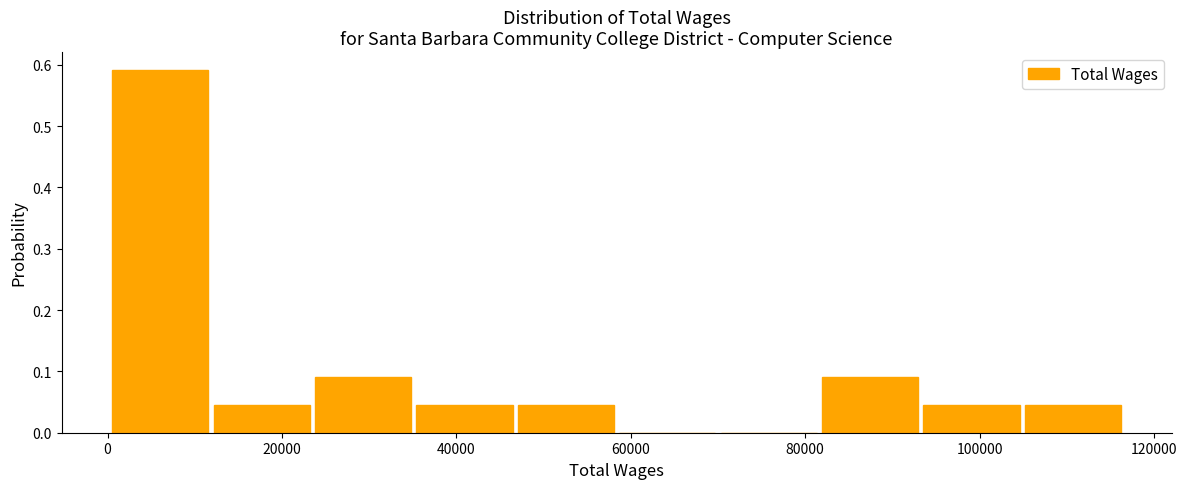

Which range on the x-axis has the tallest bar?

0 to 12000